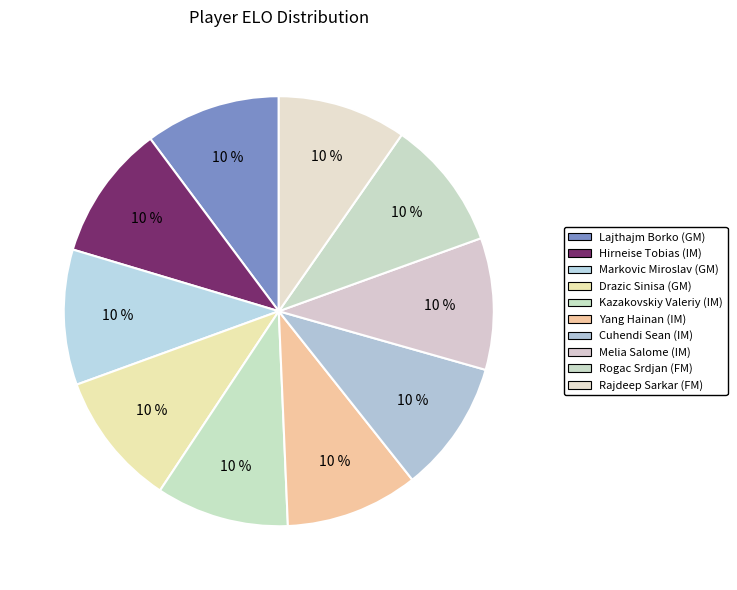

How many segments does this pie chart have?

10